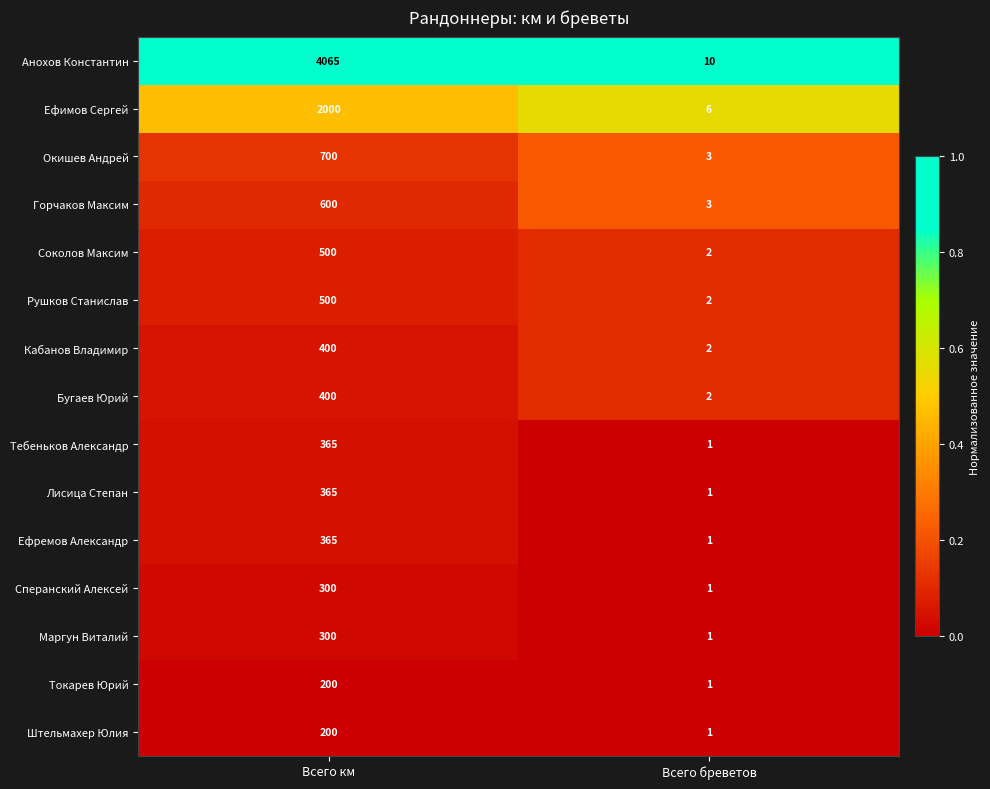

The Анохов Константин series shows 16 at Всего бреветов. True or false?

False